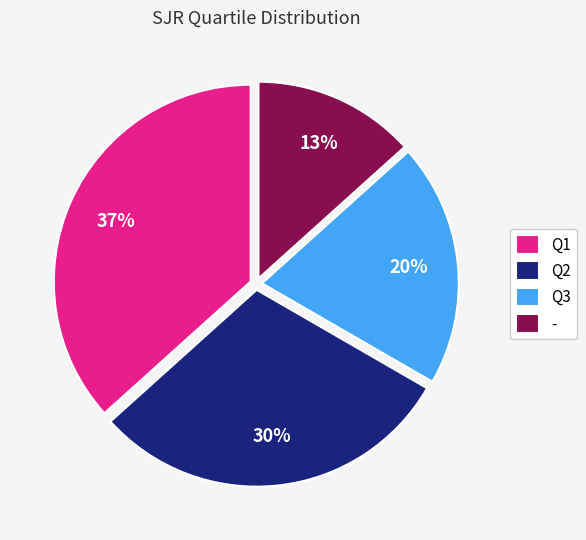

Which category has the biggest portion of the pie?

Q1